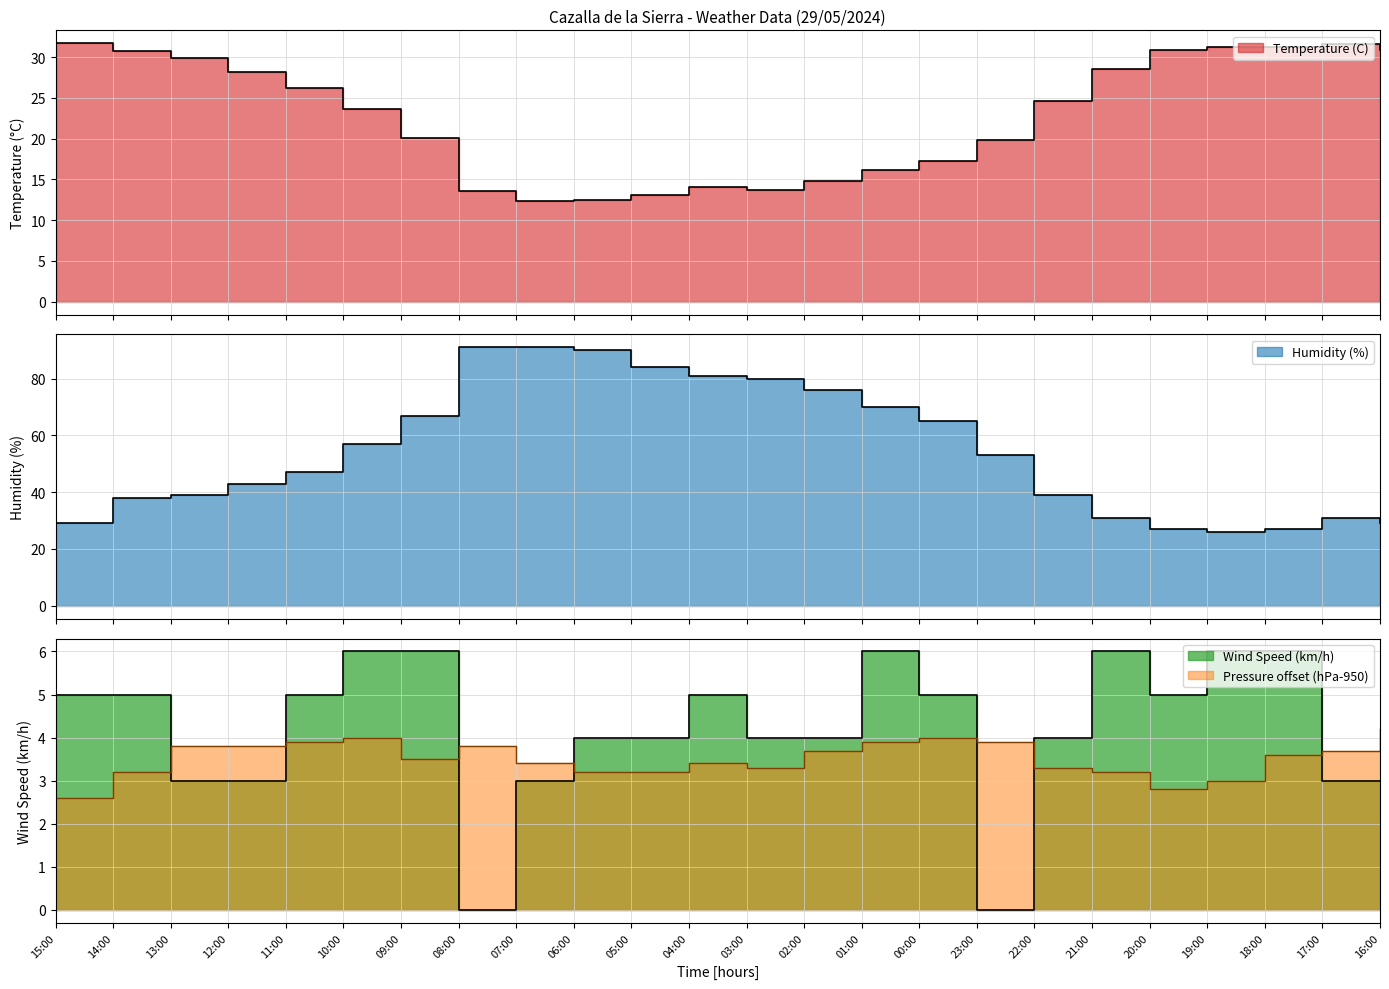

Which series has the largest range (max minus min)?

Humidity (%)